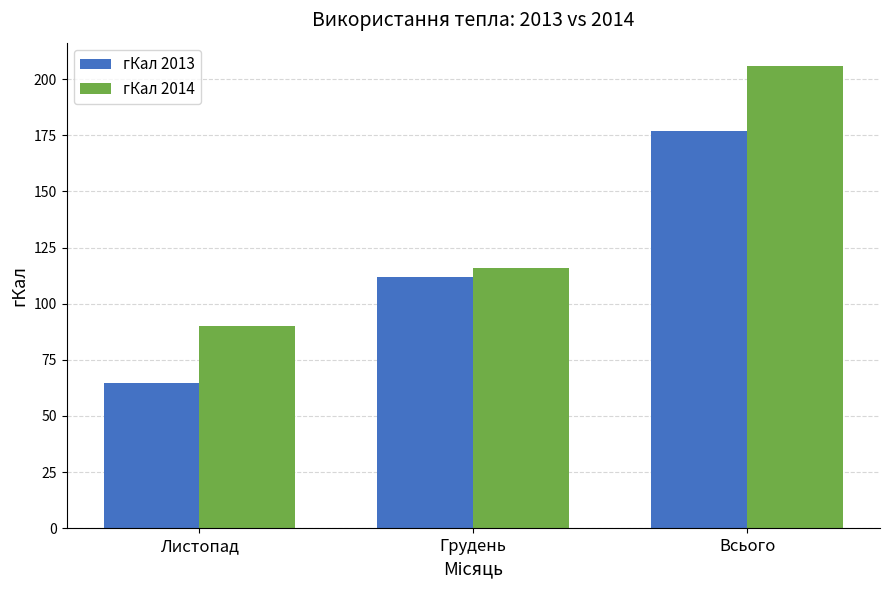

Reading left to right, list all the values displayed in this chart.

гКал 2013: Листопад=64.8	Грудень=112.1	Всього=176.9
гКал 2014: Листопад=90.0	Грудень=116.0	Всього=206.0